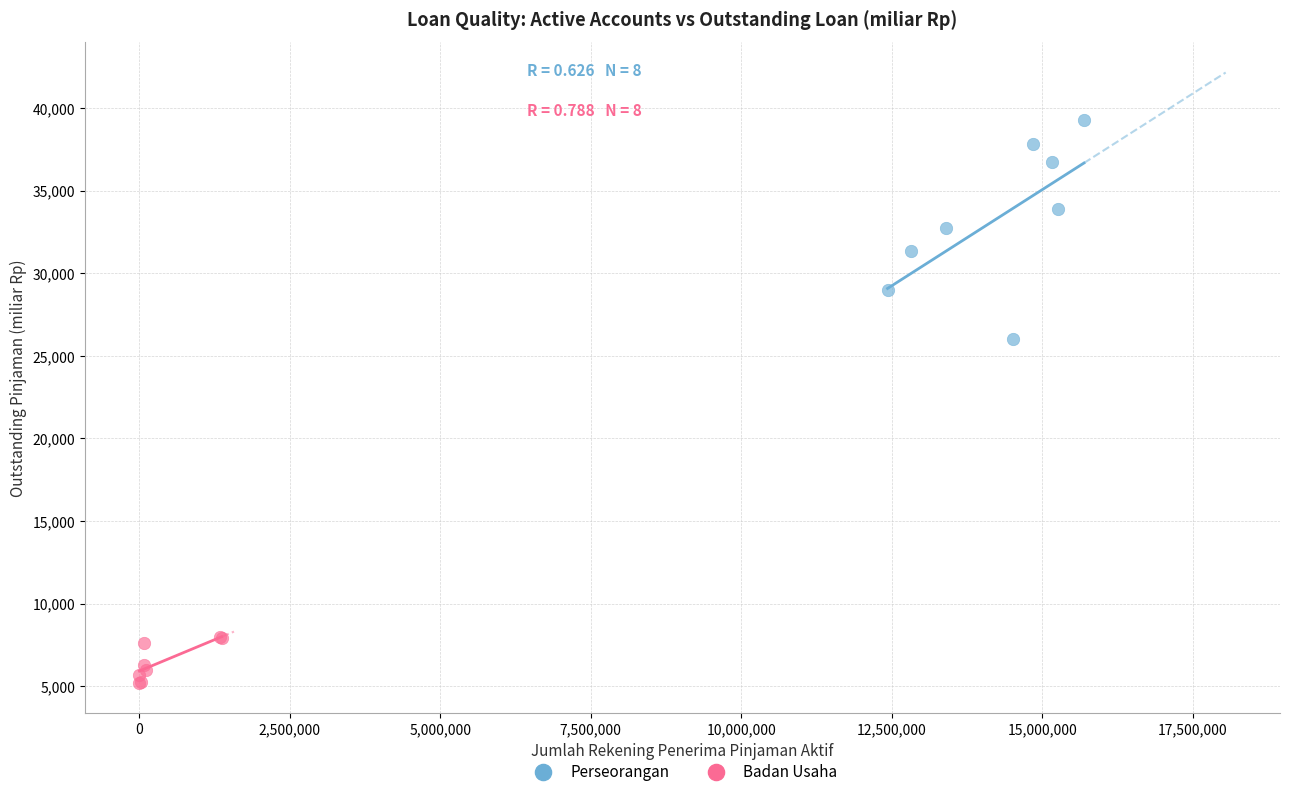

Which series reaches the minimum Y coordinate?

Badan Usaha